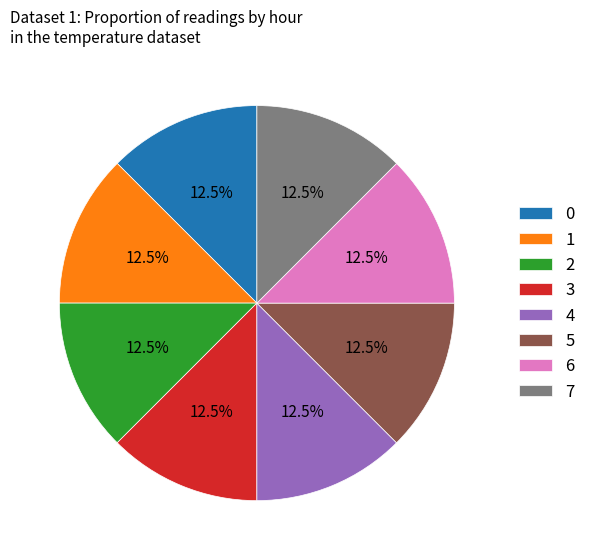

Does 4 represent more than half of the total?

No